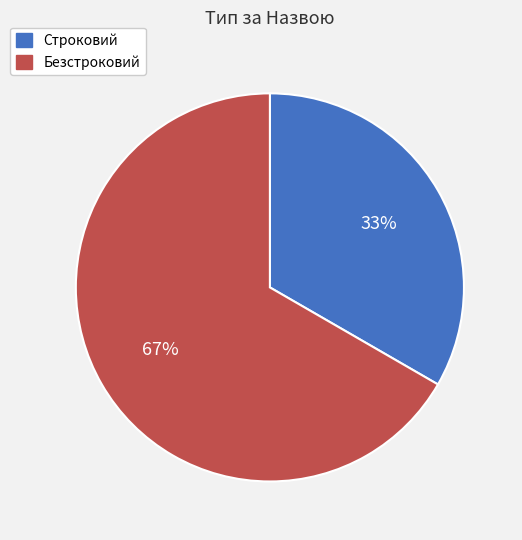

Does any single category account for the majority?

Yes